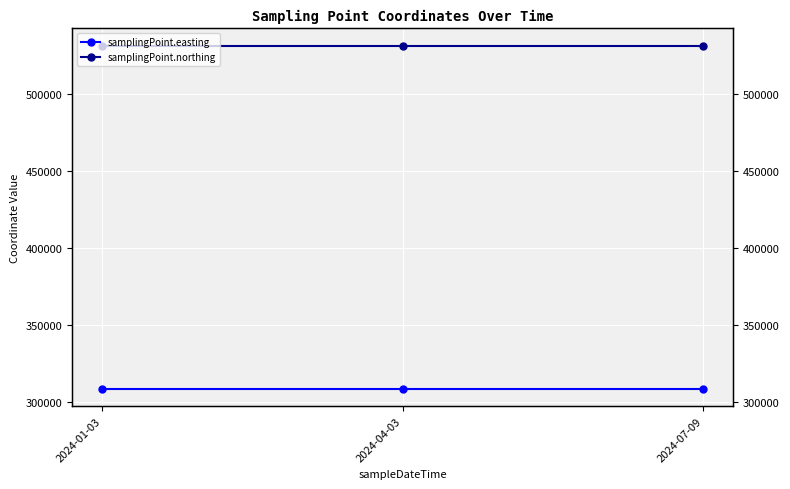

Count the number of categories in the chart.

3